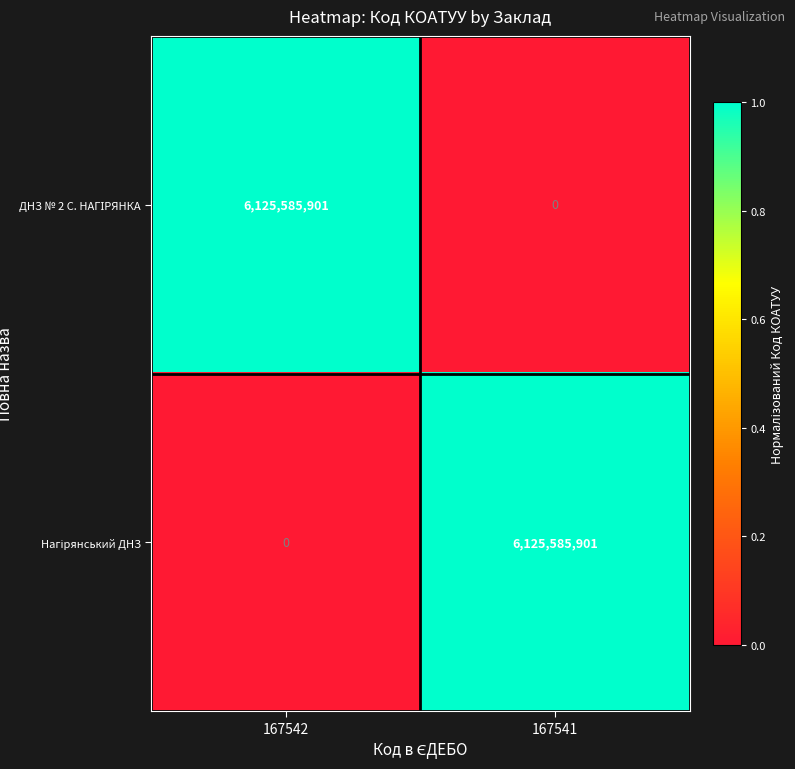

What is the difference between the highest and lowest values at 167541?

6125585901